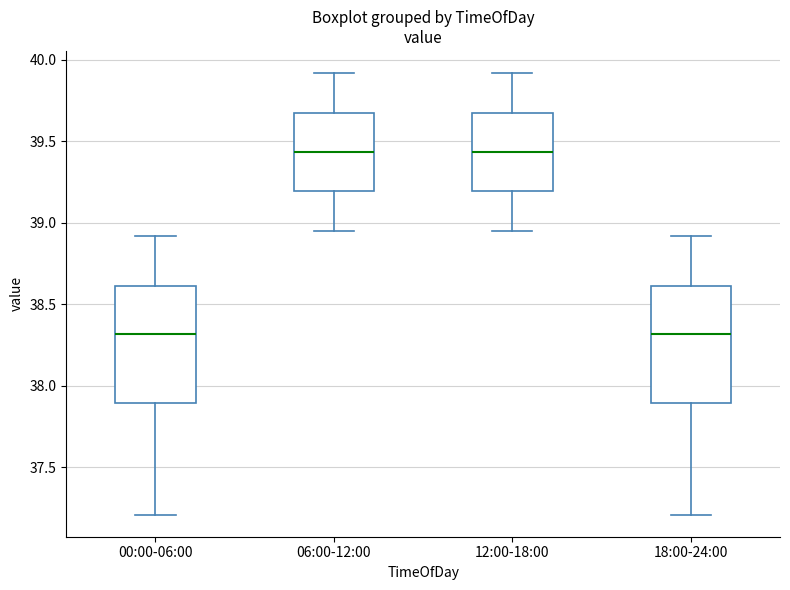

Where does the upper whisker of the box for 12:00-18:00 end on the y-axis? The values are not printed on the chart, so give them approximately, as read against the axis.

39.90